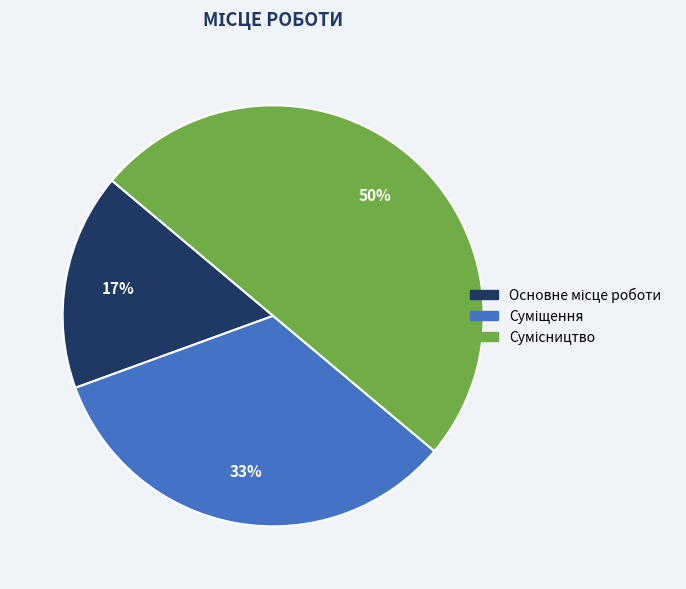

To the nearest percent, what is the average slice percentage?

33%